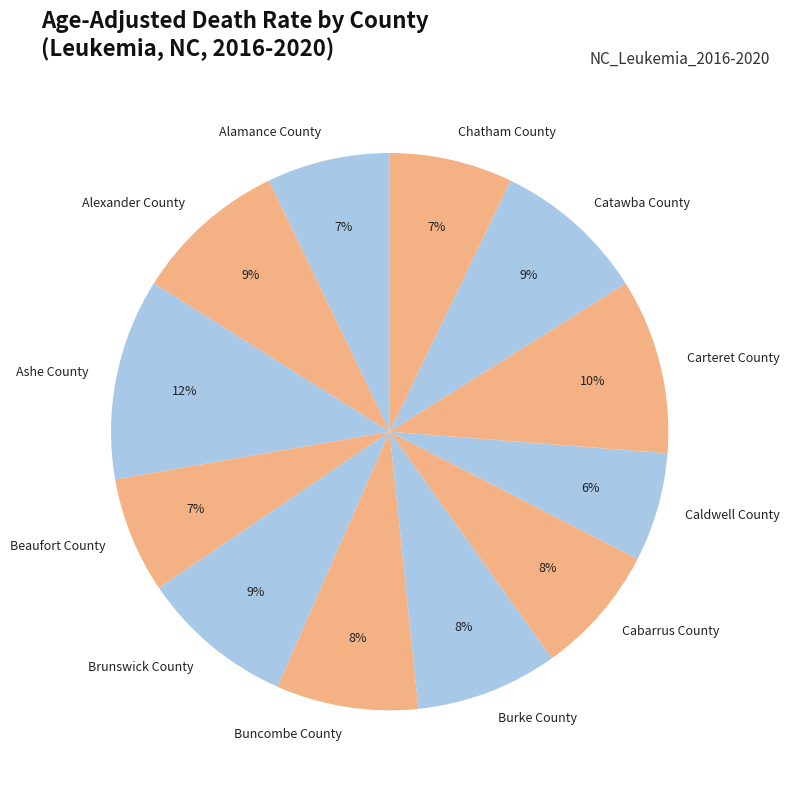

Is Cabarrus County the majority of the pie?

No